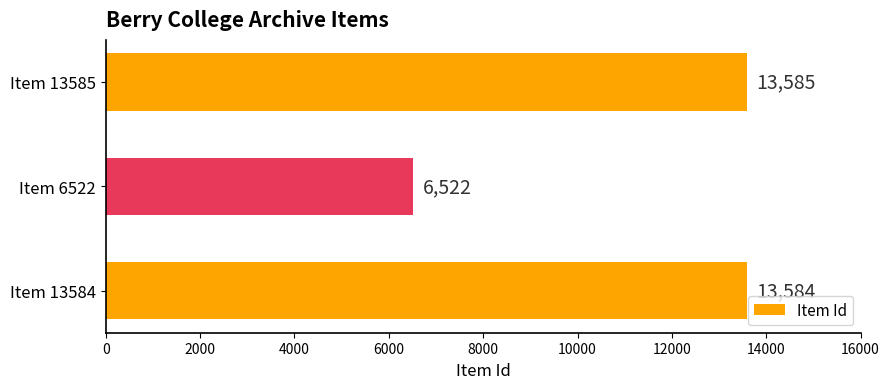

What value does the data have at Item 13584, to the nearest 50?

13600